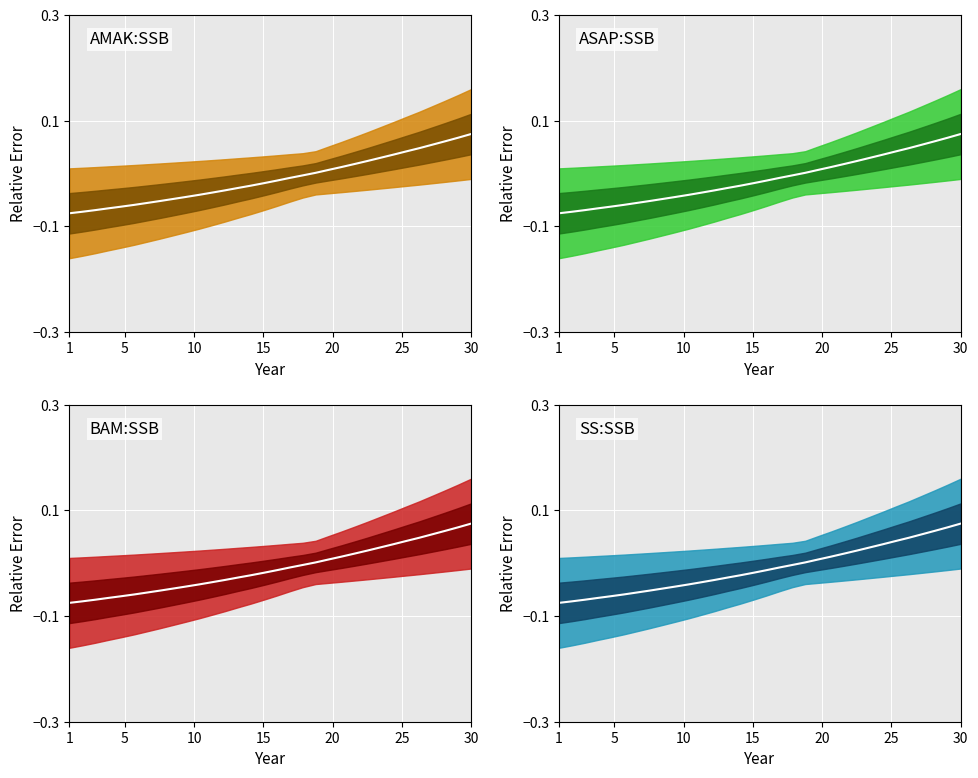

Is the value of y at 14 greater than the value of x at 30?

Yes